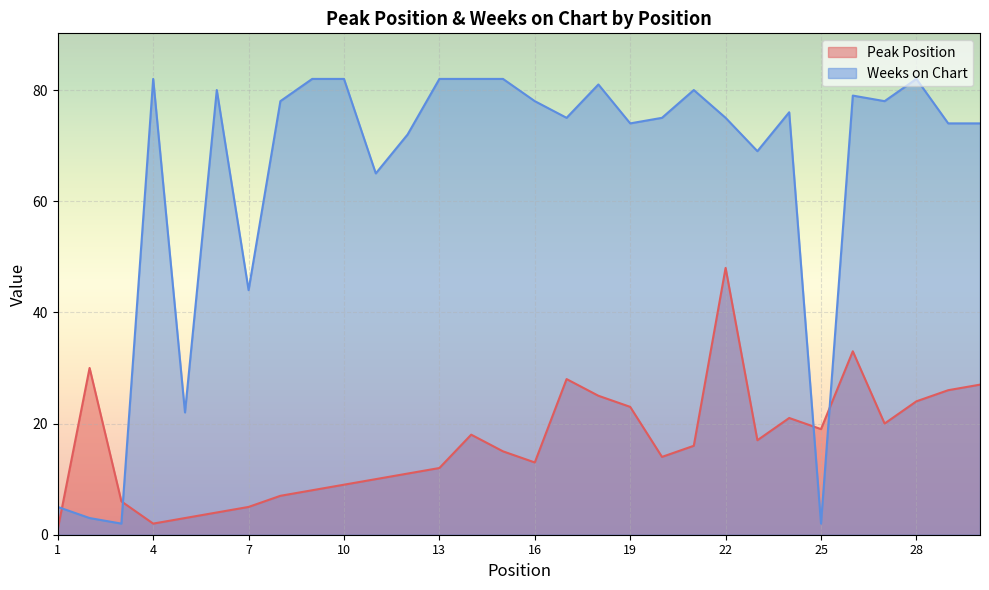

The Peak Position series shows 23 at 20. True or false?

False